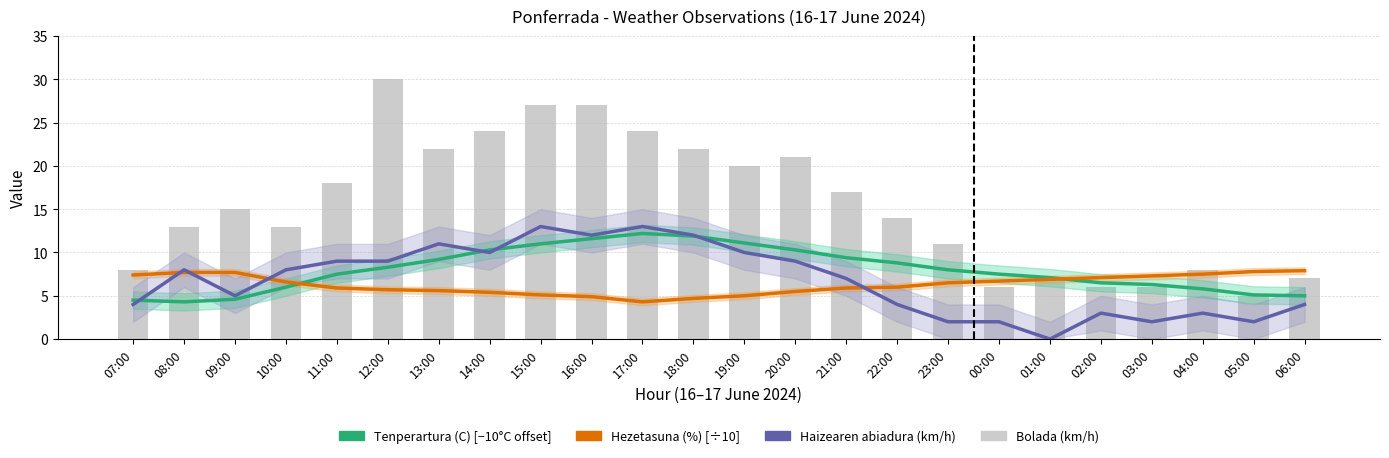

Does the chart contain any negative values?

No